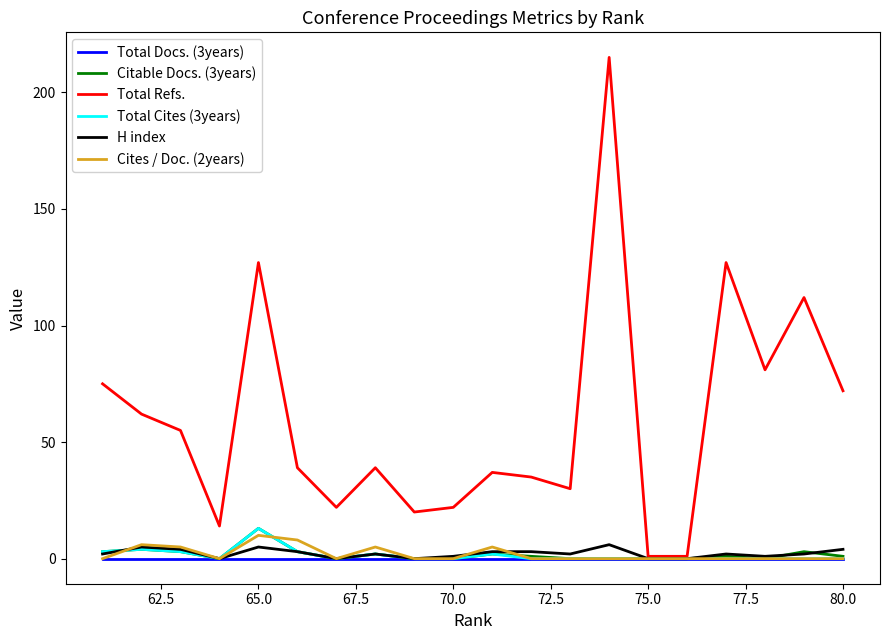

Rank the series by their maximum value, from lowest to highest.

Total Docs. (3years), H index, Cites / Doc. (2years), Citable Docs. (3years), Total Cites (3years), Total Refs.